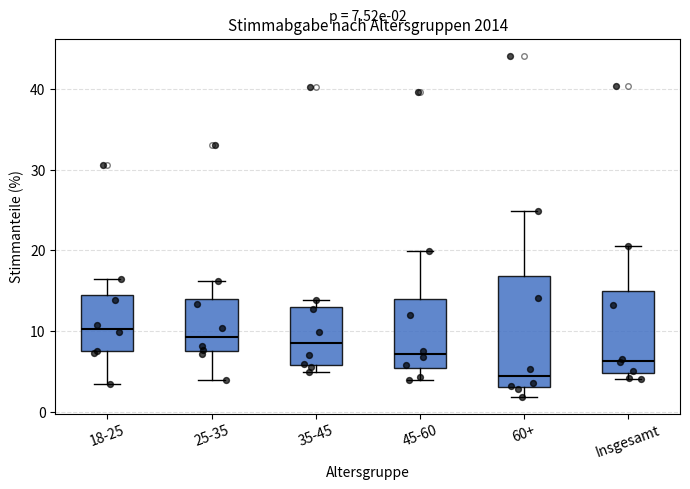

Which box's median line is the lowest?

60+